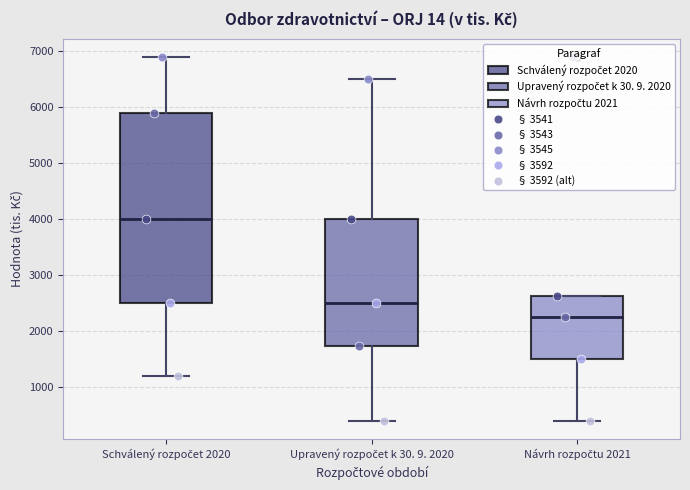

Comparing the boxes themselves (not the whiskers), which one is the tallest?

Schválený rozpočet 2020